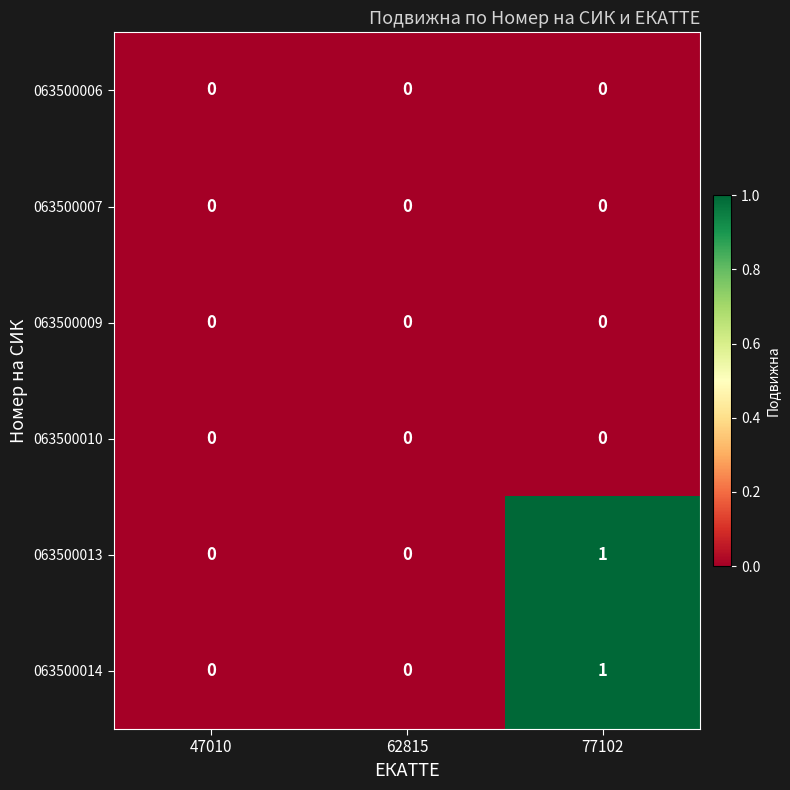

The value of 063500010 at 77102 is 0. True or false?

True